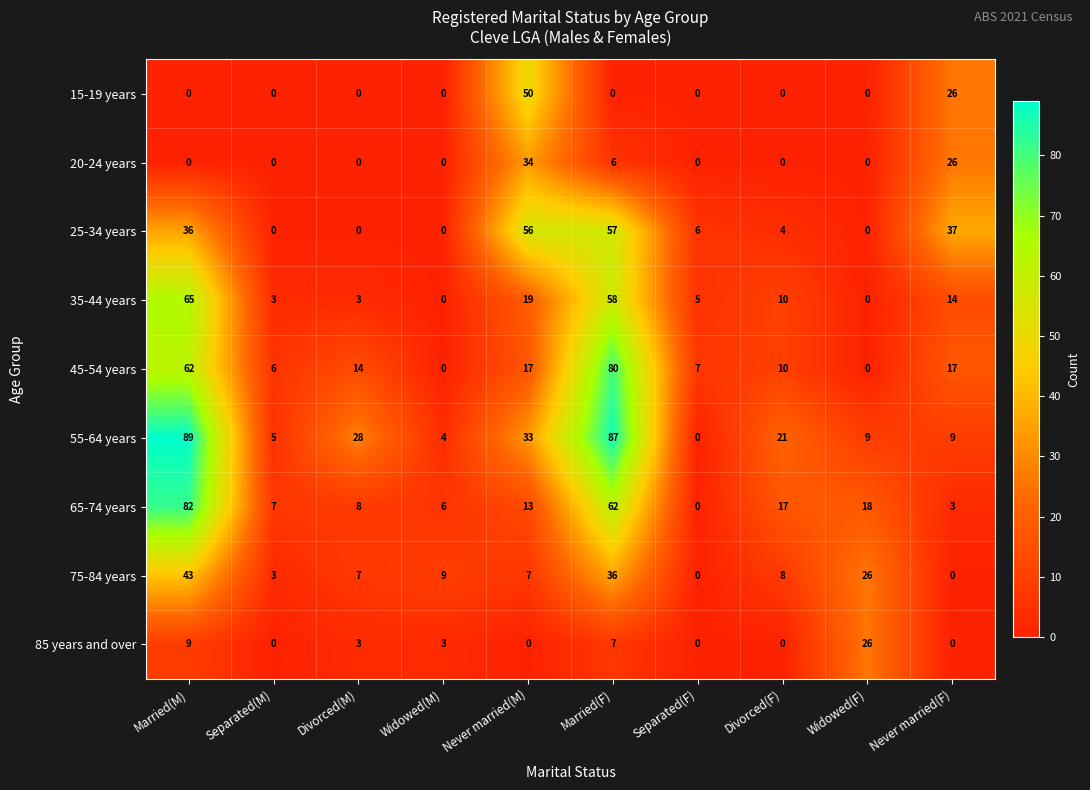

Is the value of 35-44 years at Widowed(M) greater than the value of 75-84 years at Married(F)?

No